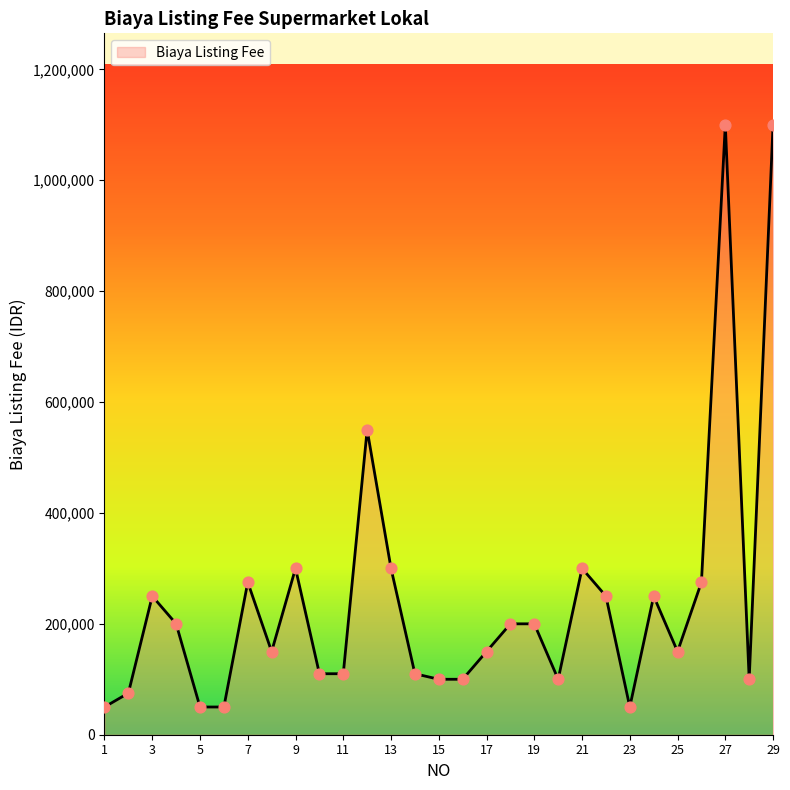

What is the maximum value shown in the chart?

1100000